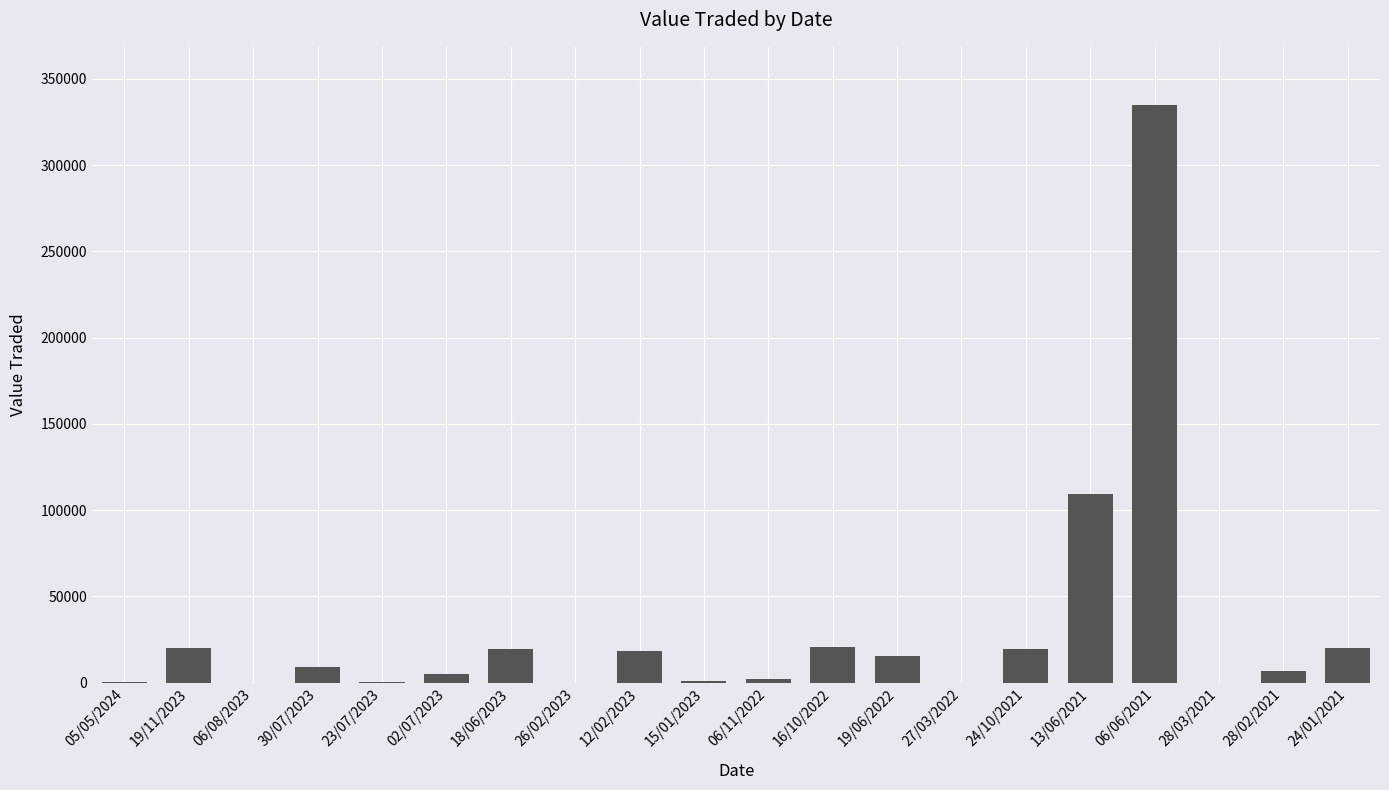

Between 28/02/2021 and 19/06/2022, which is larger?

19/06/2022